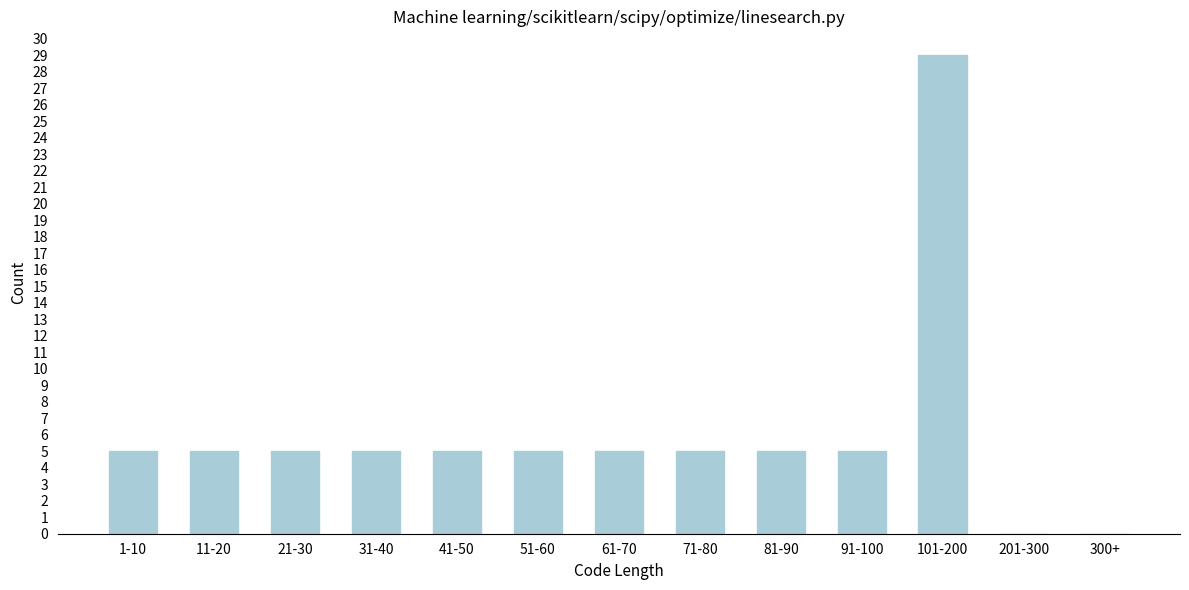

Reading left to right, list all the values displayed in this chart.

1-10=5	11-20=5	21-30=5	31-40=5	41-50=5	51-60=5	61-70=5	71-80=5	81-90=5	91-100=5	101-200=29	201-300=0	300+=0